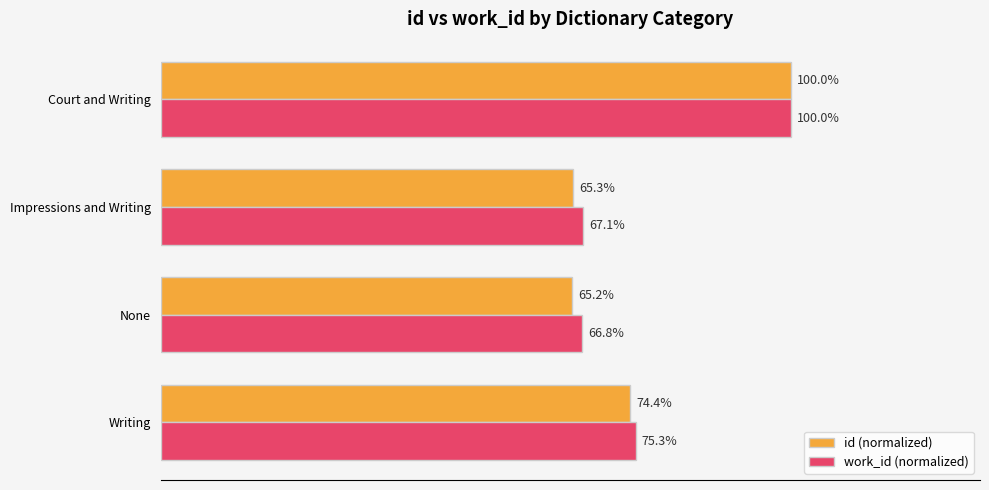

Is the value of work_id (normalized) at Court and Writing greater than the value of id (normalized) at Impressions and Writing?

Yes